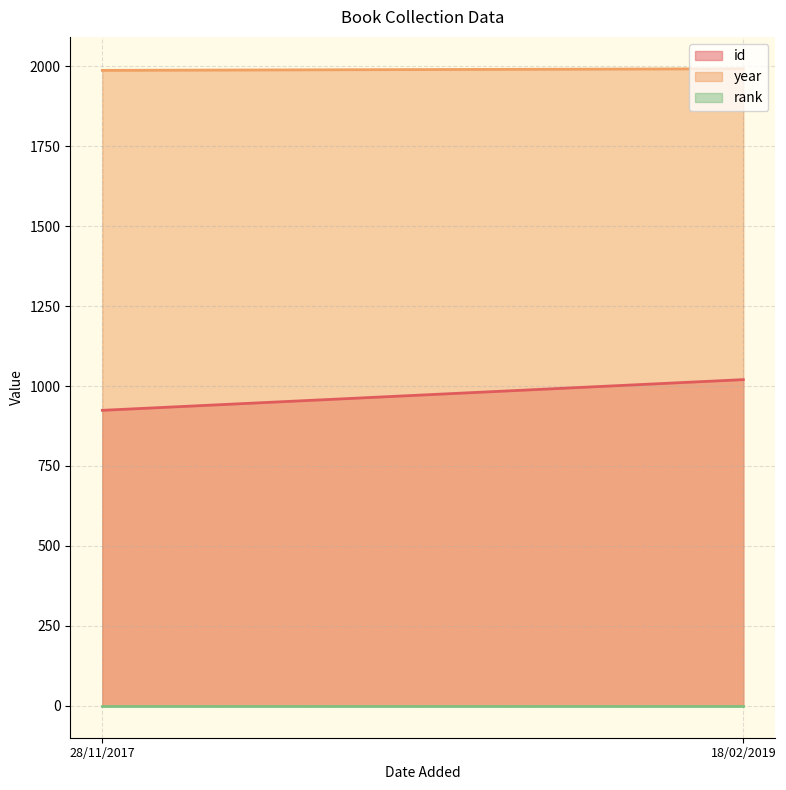

At which label is rank closest to 1?

18/02/2019